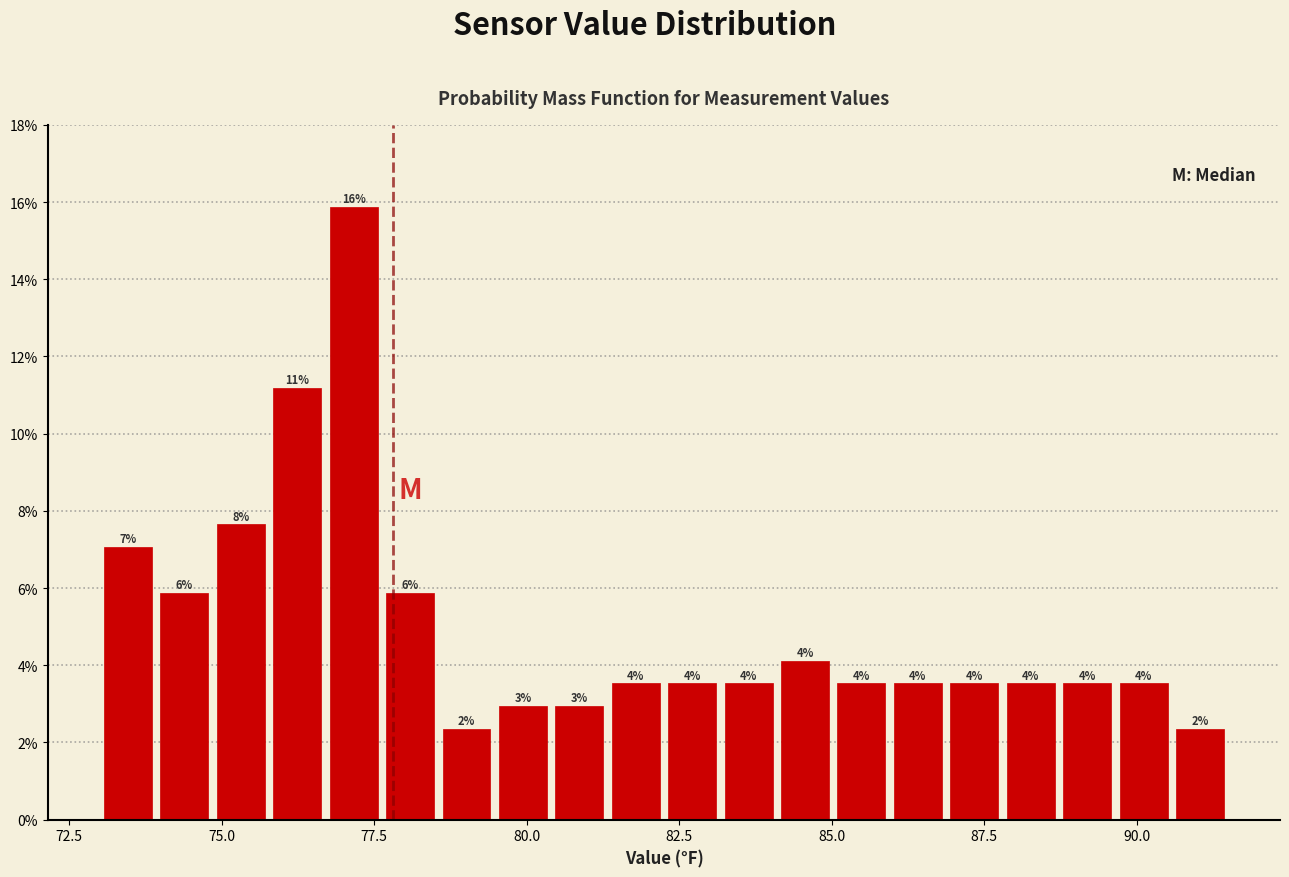

Around what value on the x-axis is the tallest bar? Give the approximate position of its centre, as read against the axis.

77.0